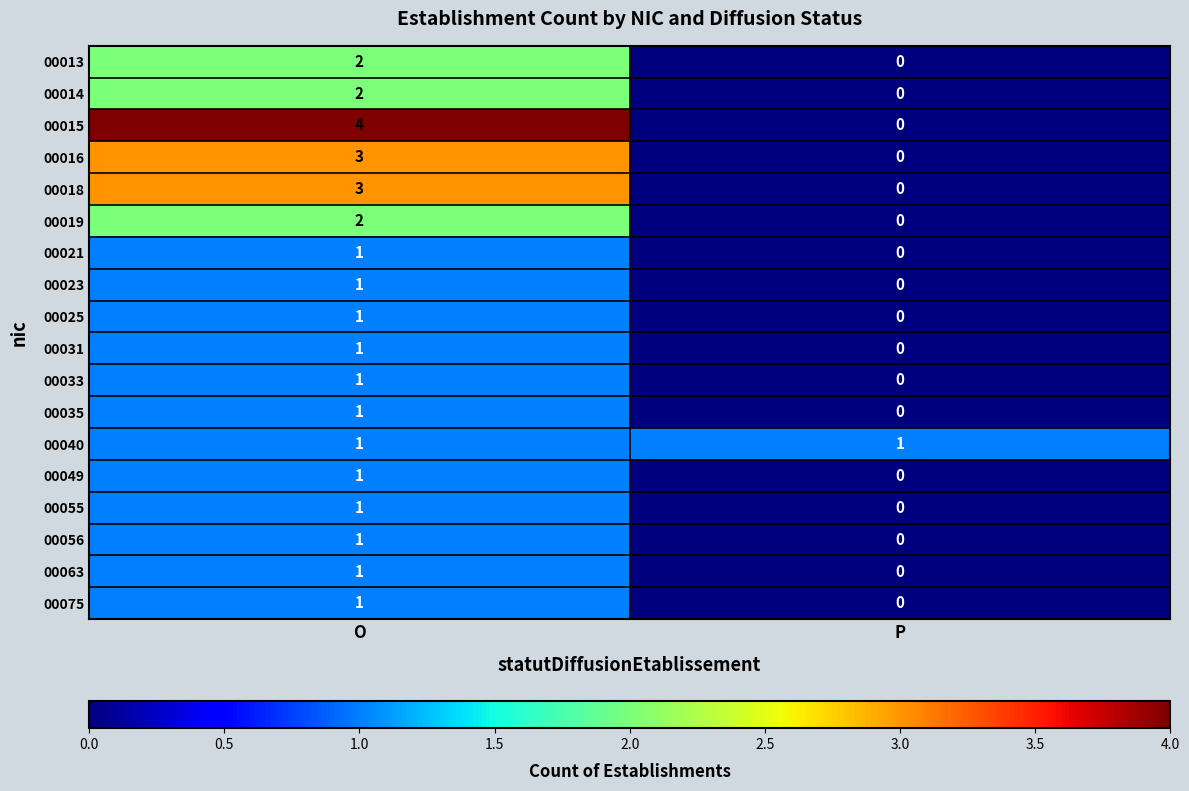

Rank the categories by 00049 value from lowest to highest.

P, O